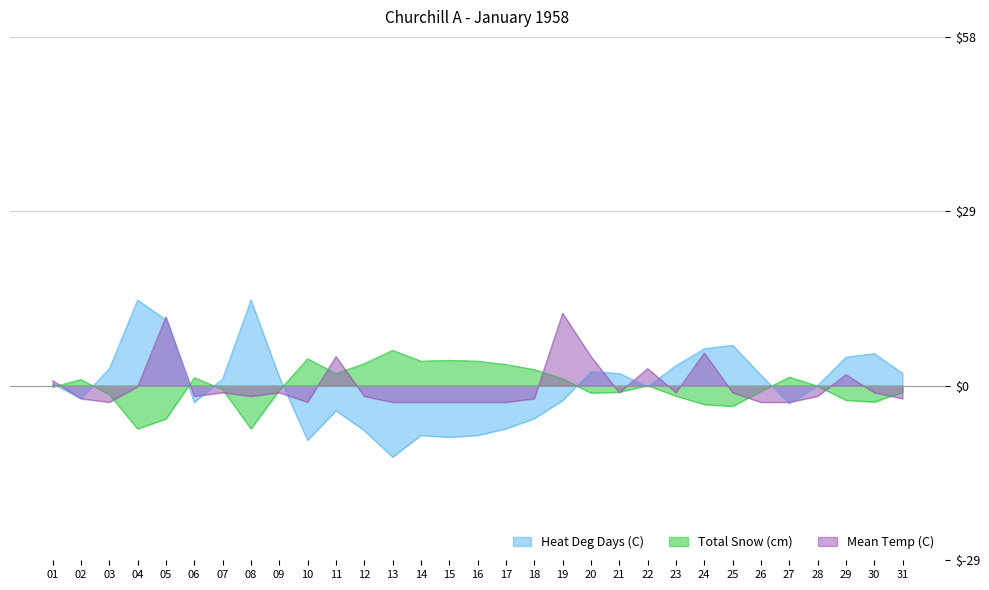

What is the maximum value for Total Snow (cm)?

5.9